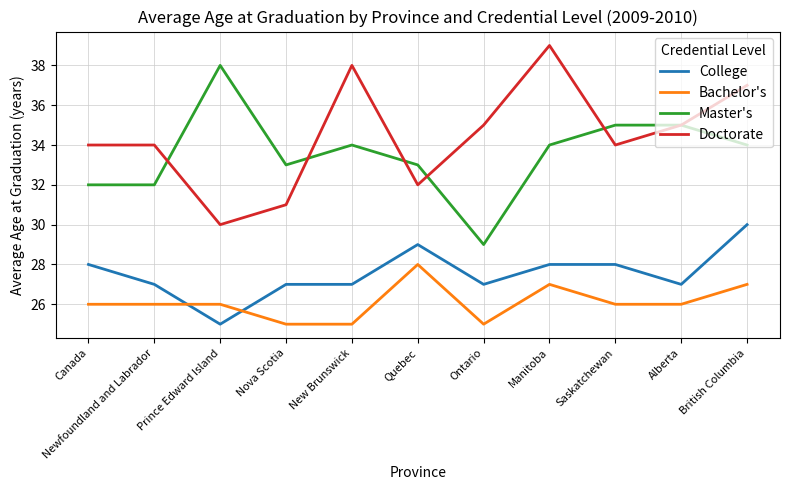

Is this an area chart (filled region under the line)?

No